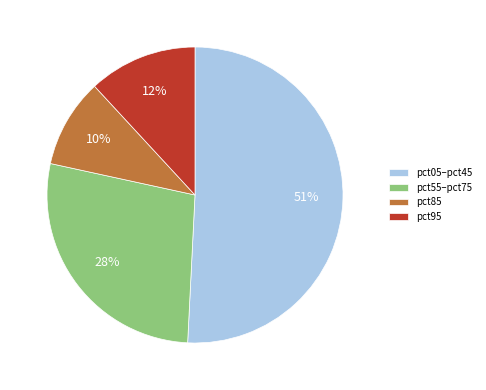

How many slices are in this pie chart?

4